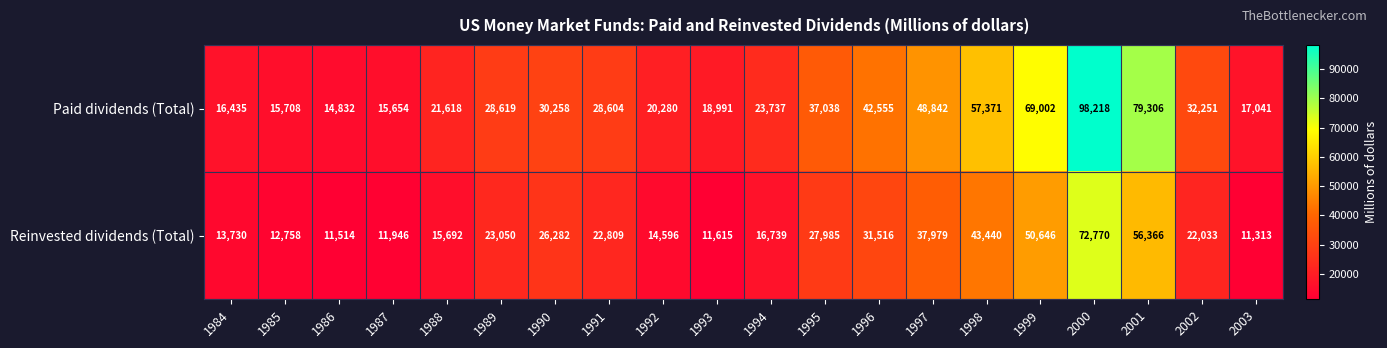

What is the sum of all Paid dividends (Total) values?

716360